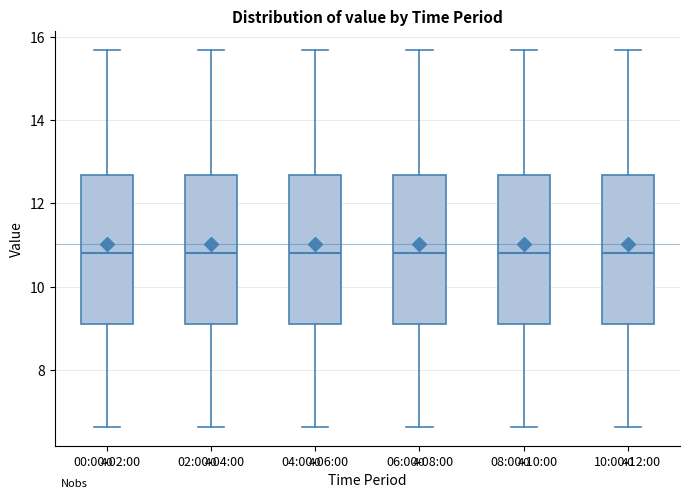

Reading left to right, read every box against the y-axis: the position of its median line, the range the box covers, and the ends of its whiskers. The values are not printed on the chart, so give them approximately, as read against the axis.

00:00-02:00: median 10.8, box 9.0 to 12.6, whiskers 6.6 to 15.8
02:00-04:00: median 10.8, box 9.0 to 12.6, whiskers 6.6 to 15.8
04:00-06:00: median 10.8, box 9.0 to 12.6, whiskers 6.6 to 15.8
06:00-08:00: median 10.8, box 9.0 to 12.6, whiskers 6.6 to 15.8
08:00-10:00: median 10.8, box 9.0 to 12.6, whiskers 6.6 to 15.8
10:00-12:00: median 10.8, box 9.0 to 12.6, whiskers 6.6 to 15.8